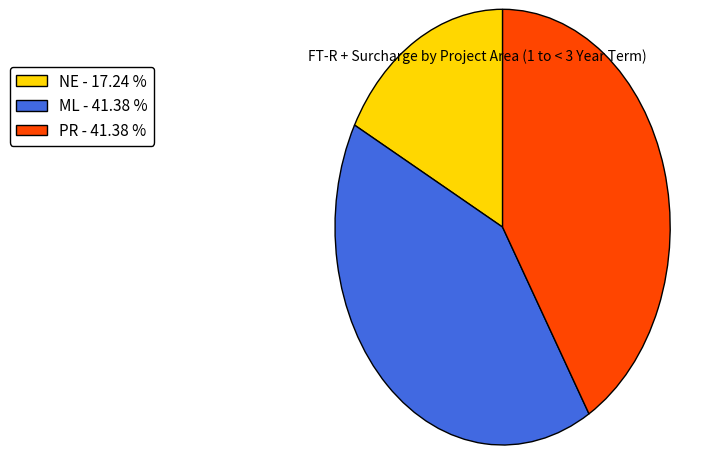

How many segments does this pie chart have?

3